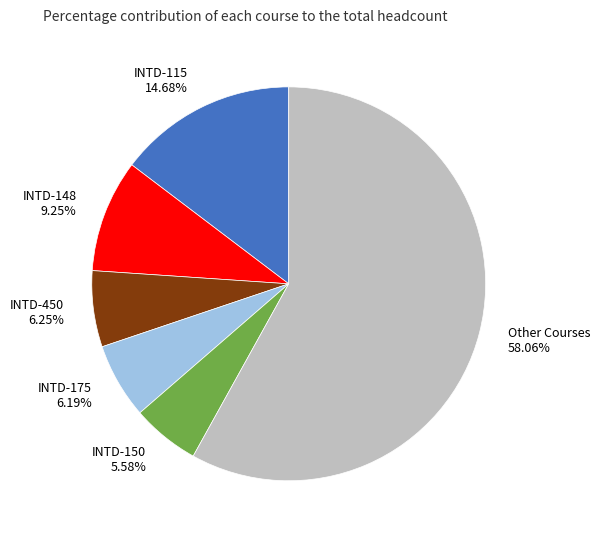

What is the largest slice in the pie chart?

Other Courses